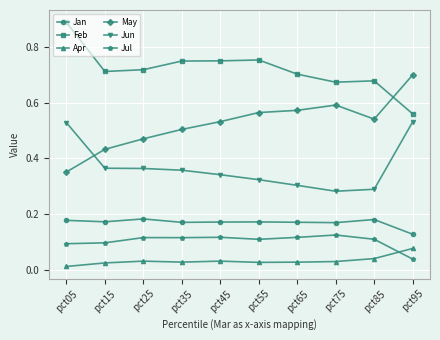

Does the chart display data point markers on the line(s)?

Yes